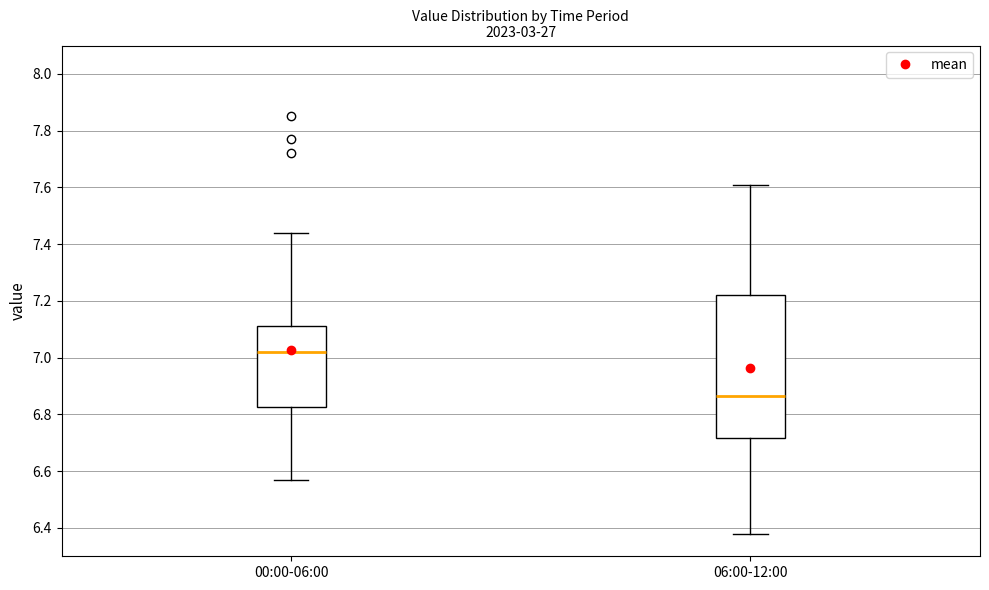

Where is the upper edge of the box for 00:00-06:00 on the y-axis? The values are not printed on the chart, so give them approximately, as read against the axis.

7.12